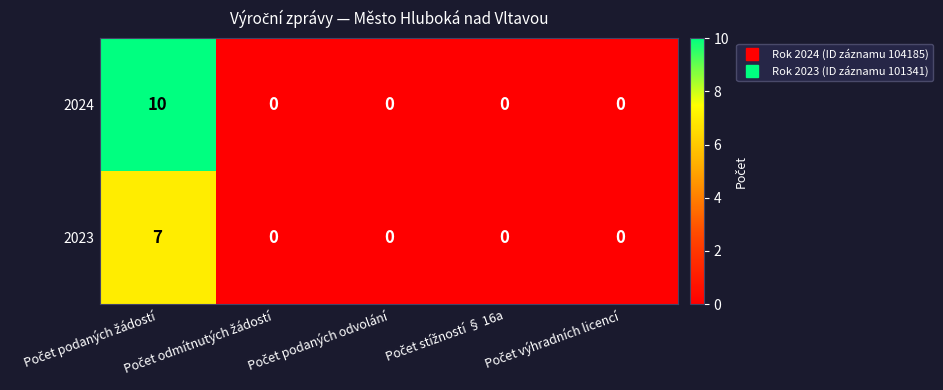

List the series in order of their overall mean, lowest first.

2023, 2024